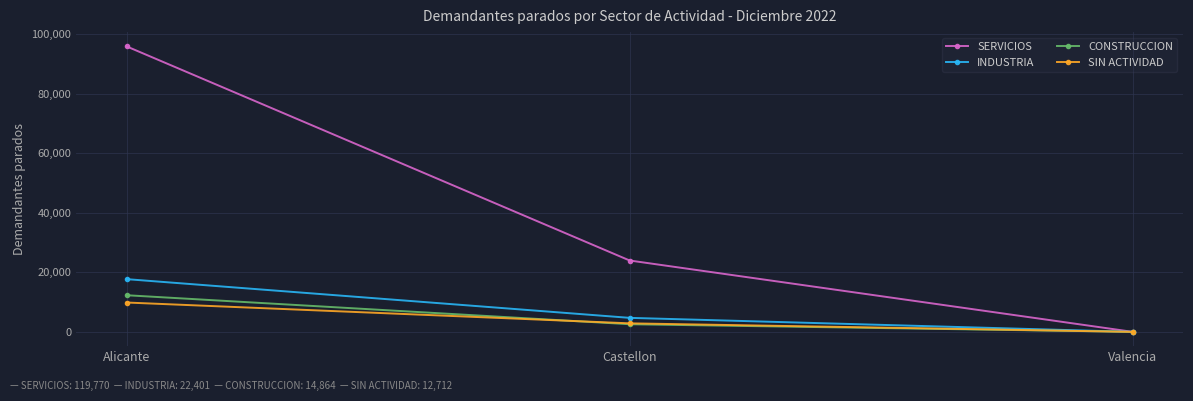

What is the maximum value shown in the chart?

95818